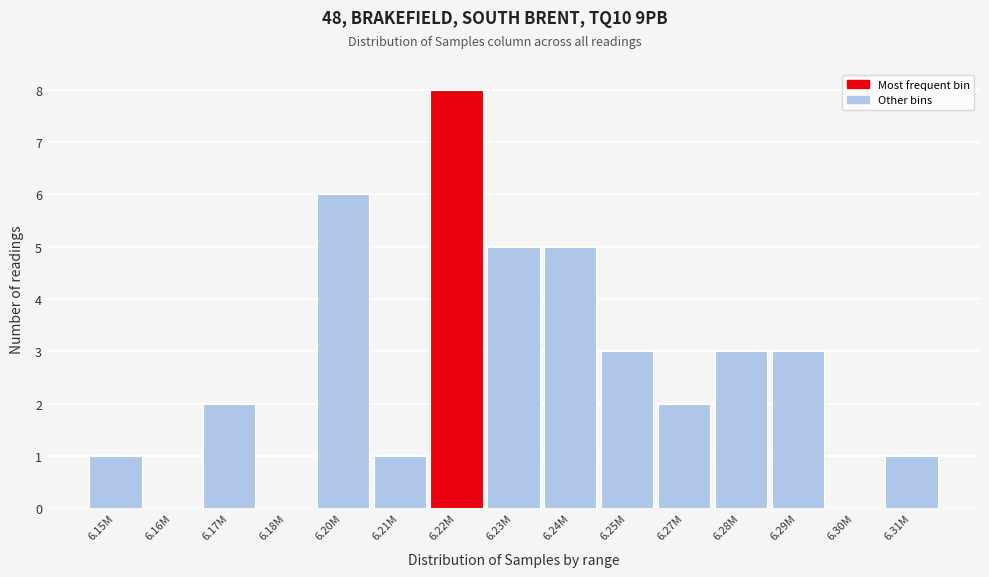

Reading left to right, what are all the values shown in this chart?

6.15M=1	6.16M=0	6.17M=2	6.18M=0	6.20M=6	6.21M=1	6.22M=8	6.23M=5	6.24M=5	6.25M=3	6.27M=2	6.28M=3	6.29M=3	6.30M=0	6.31M=1